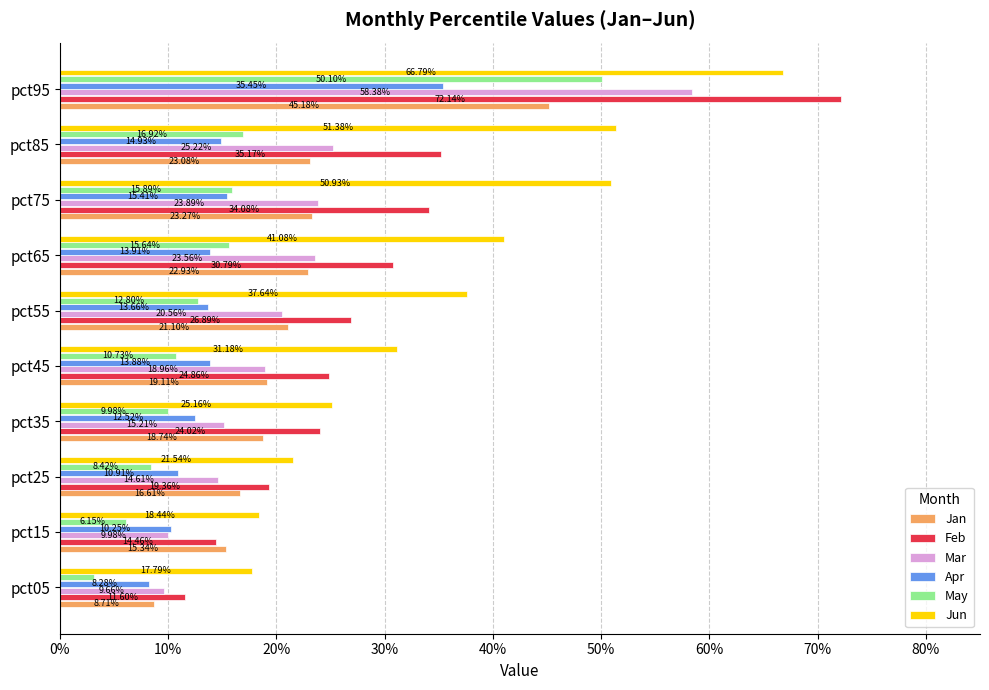

Count the Mar values in the range 0 to 1.

10